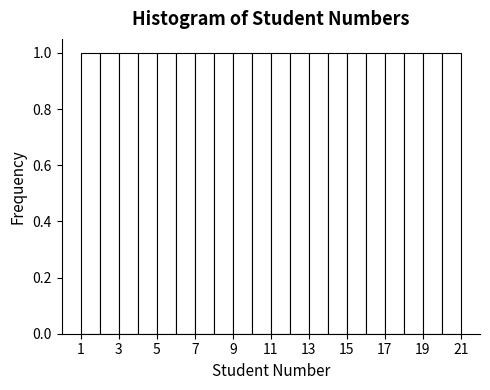

Reading left to right, list every bar in this chart as the range it spans on the x-axis followed by its height. The values are not printed on the chart, so give them approximately, as read against the axis.

1 to 2: 1
2 to 3: 1
3 to 4: 1
4 to 5: 1
5 to 6: 1
6 to 7: 1
7 to 8: 1
8 to 9: 1
9 to 10: 1
10 to 11: 1
11 to 12: 1
12 to 13: 1
13 to 14: 1
14 to 15: 1
15 to 16: 1
16 to 17: 1
17 to 18: 1
18 to 19: 1
19 to 20: 1
20 to 21: 1